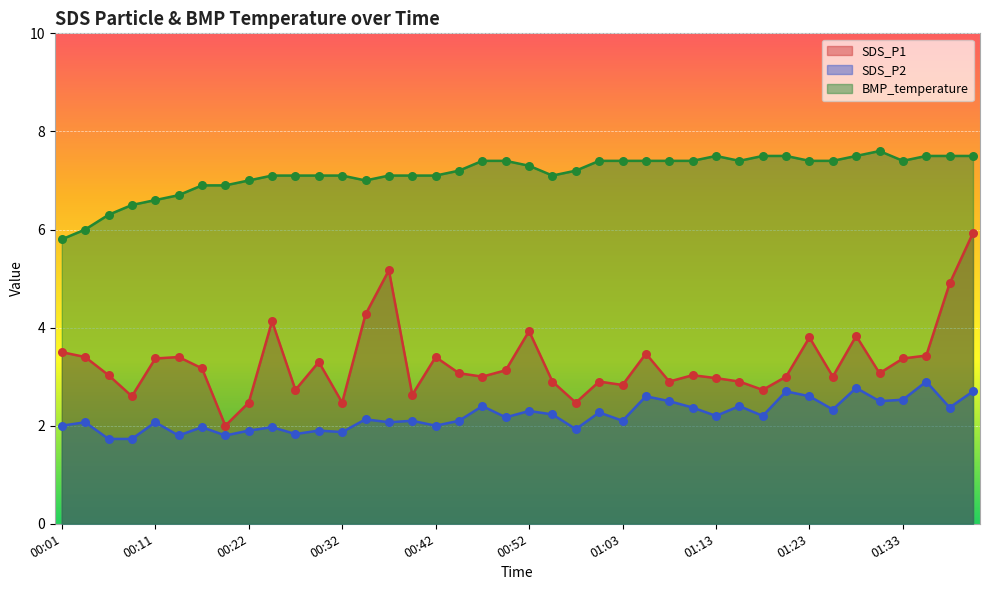

At how many categories does at least one series exceed 5?

40